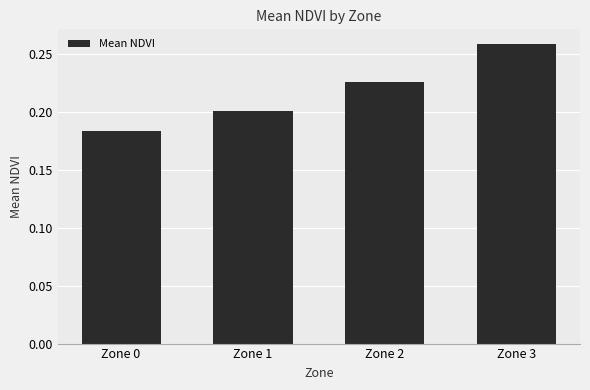

Where is the data nearest to the value 0?

Zone 0